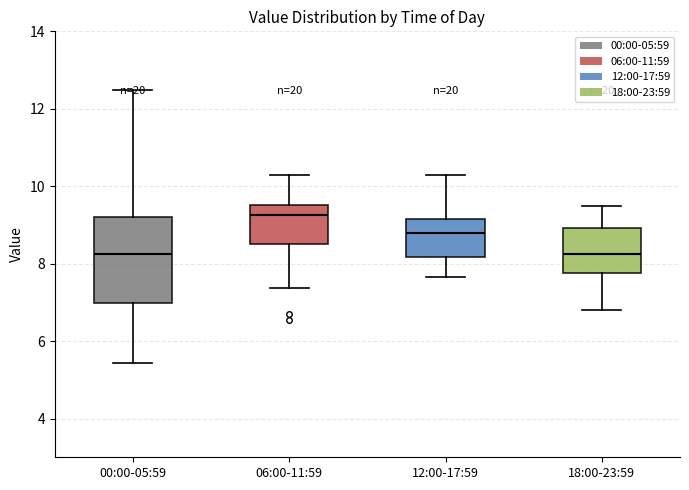

Reading left to right, transcribe this box plot: for each box, give where its median line is, the range the box spans, and where its two whiskers end, as read against the y-axis. The values are not printed on the chart, so give them approximately, as read against the axis.

00:00-05:59: median 8.2, box 7.0 to 9.2, whiskers 5.4 to 12.4
06:00-11:59: median 9.2, box 8.6 to 9.6, whiskers 7.4 to 10.4
12:00-17:59: median 8.8, box 8.2 to 9.2, whiskers 7.6 to 10.4
18:00-23:59: median 8.2, box 7.8 to 9.0, whiskers 6.8 to 9.6